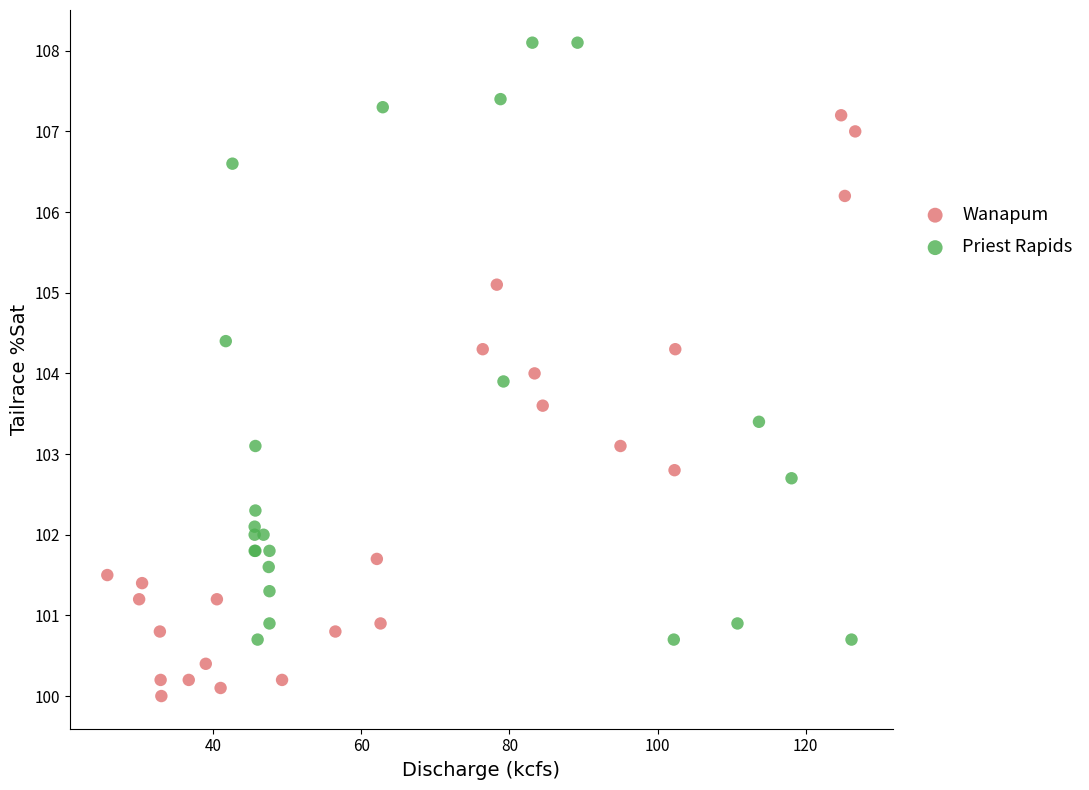

Which series contains the highest Y value?

Priest Rapids